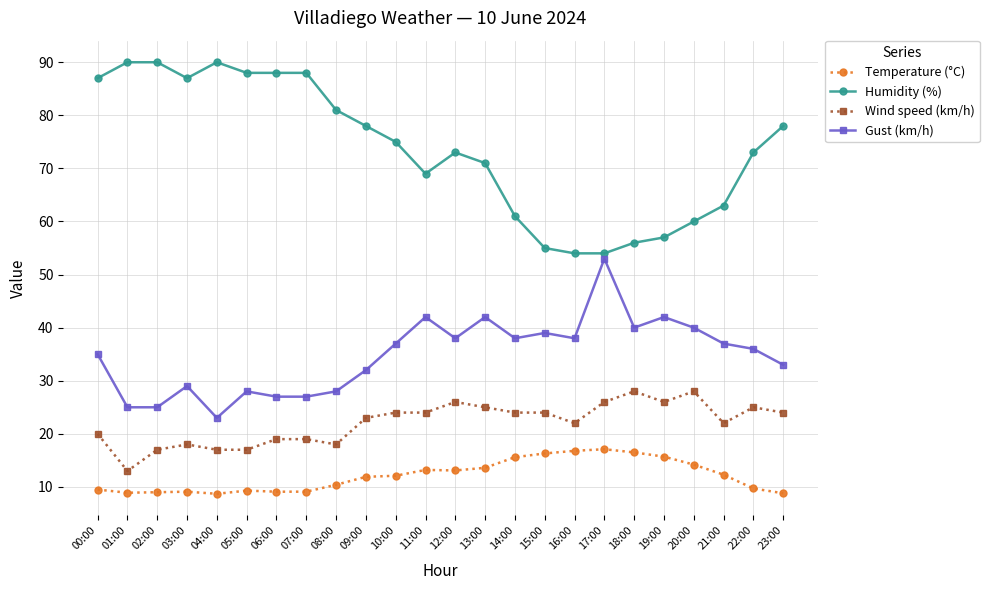

The value of Wind speed (km/h) at 20:00 is 28.0. True or false?

True